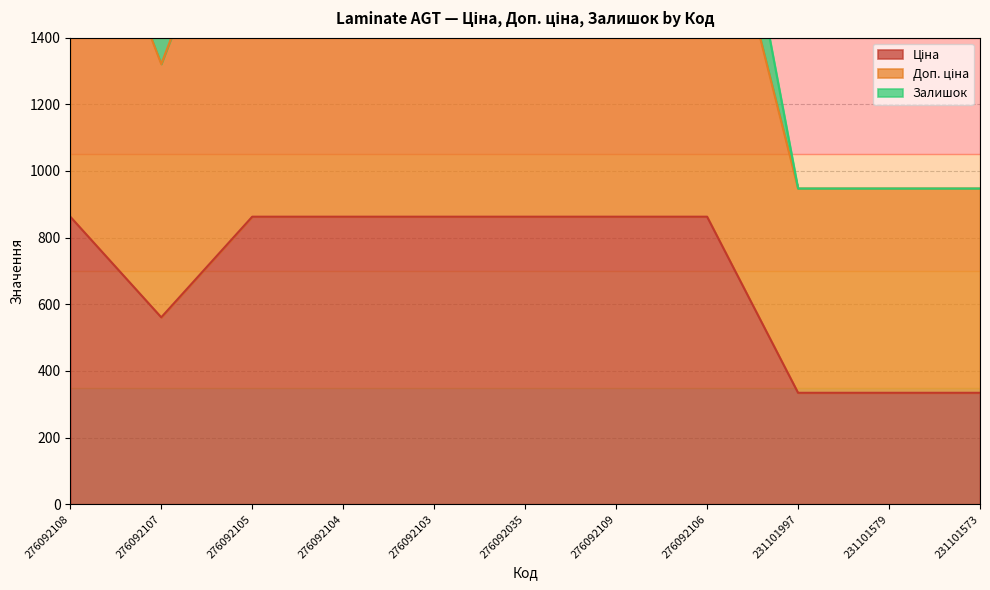

What is the total value across all series at 276092108?

2894.9